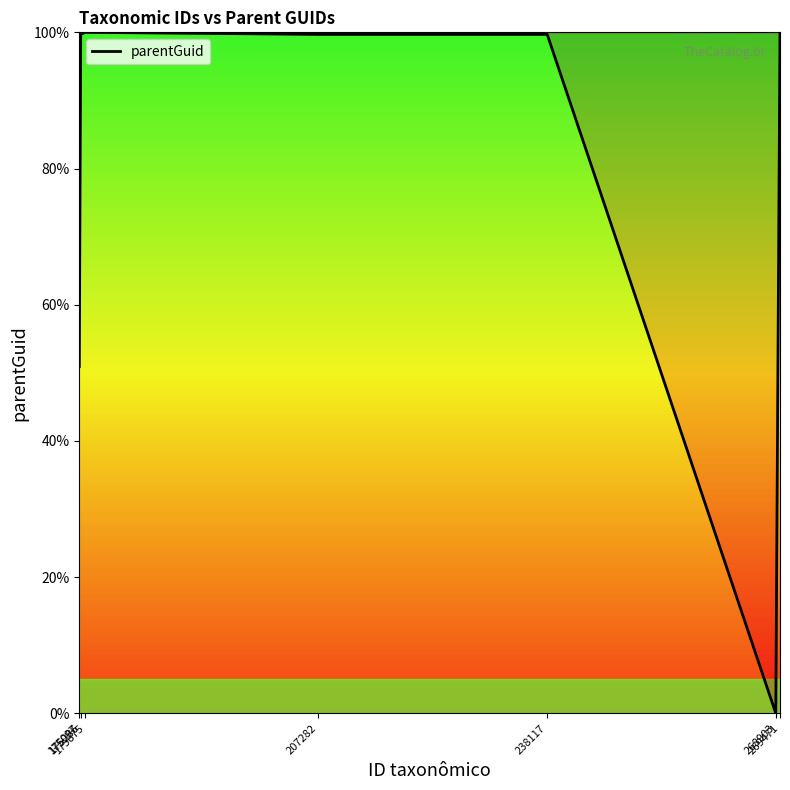

What is the difference between the maximum and minimum values?

100.0